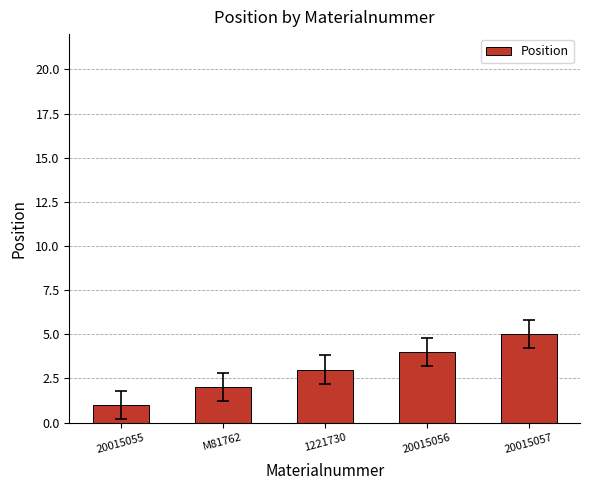

Which category has the lowest value across all series?

20015055